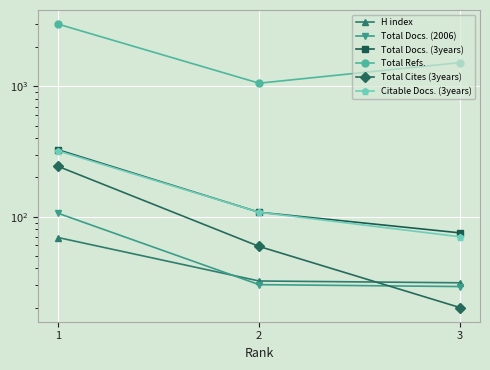

List the series in order of their peak value, lowest first.

H index, Total Docs. (2006), Total Cites (3years), Citable Docs. (3years), Total Docs. (3years), Total Refs.